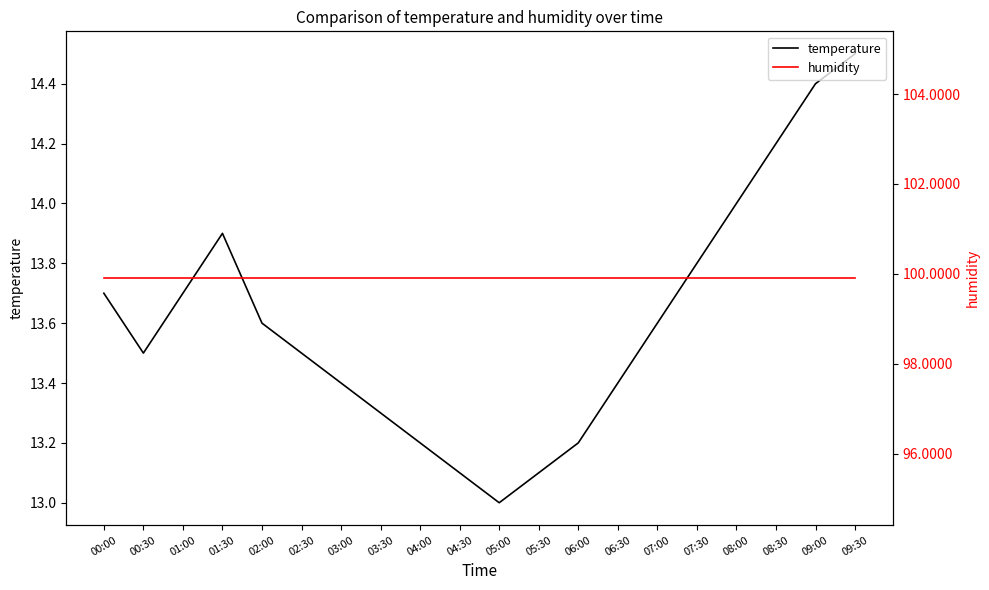

Is the value of temperature at 01:00 greater than the value of humidity at 04:30?

No